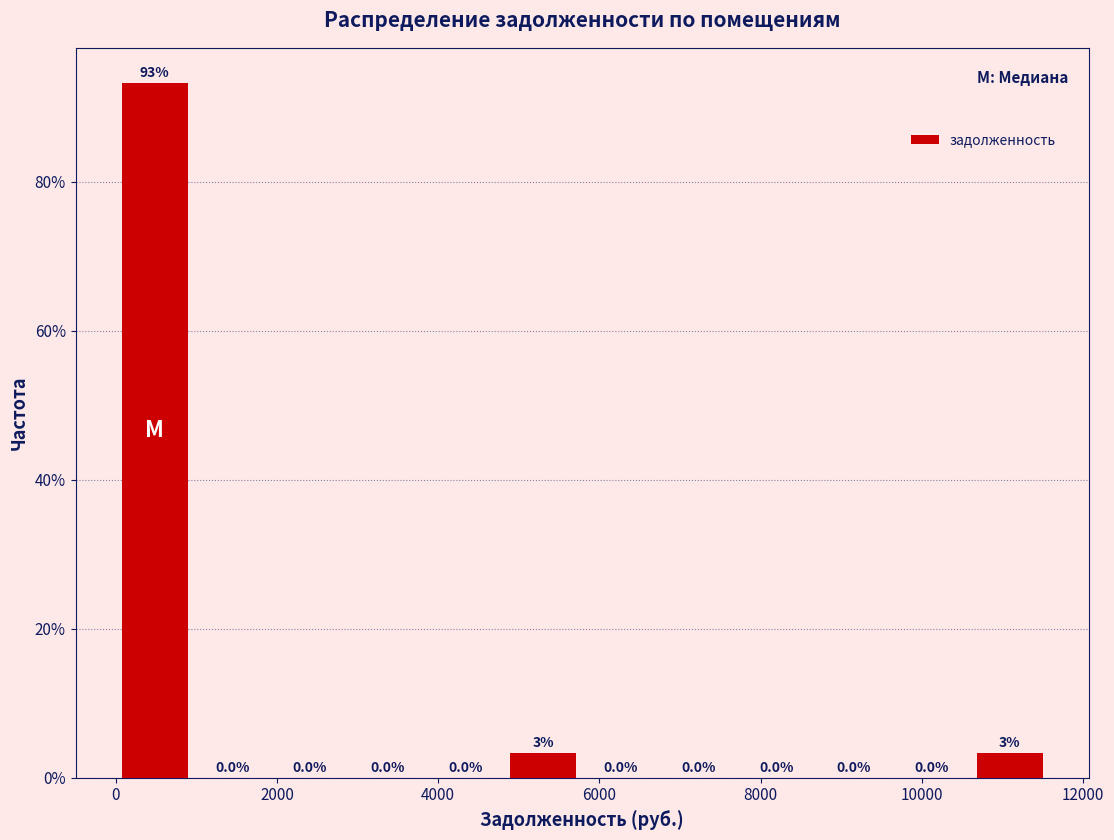

Which range on the x-axis has the tallest bar?

0 to 1000